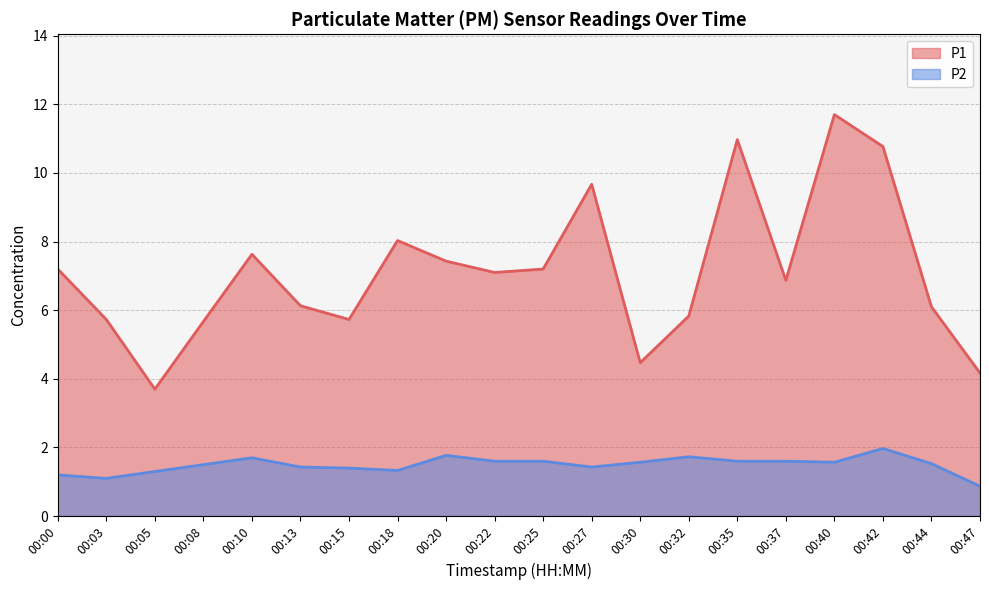

How many lines are shown in the chart?

2